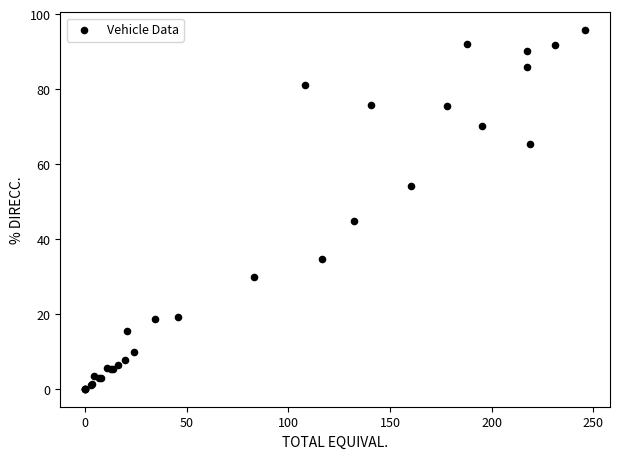

What Y value in the scatter plot is closest to 47?

44.8